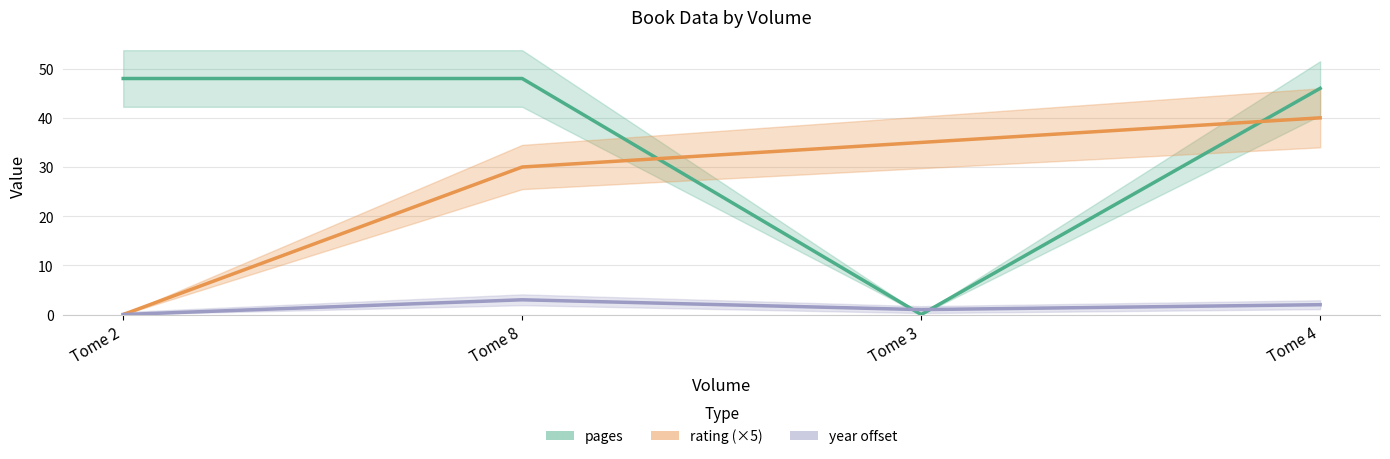

Reading left to right, list all the values displayed in this chart.

pages: 48	48	0	46
rating (×5): 0	30	35	40
year offset: 0	3	1	2